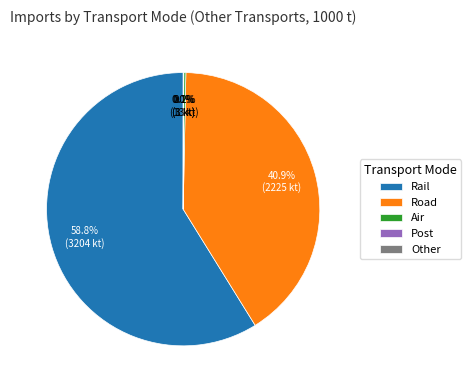

How much of the chart is everything except Road?

59.1%